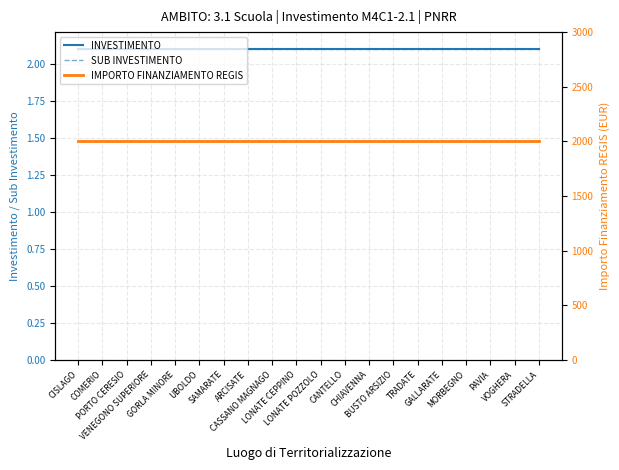

Rank the categories by SUB INVESTIMENTO value from lowest to highest.

CISLAGO, COMERIO, PORTO CERESIO, VENEGONO SUPERIORE, GORLA MINORE, UBOLDO, SAMARATE, ARCISATE, CASSANO MAGNAGO, LONATE CEPPINO, LONATE POZZOLO, CANTELLO, CHIAVENNA, BUSTO ARSIZIO, TRADATE, GALLARATE, MORBEGNO, PAVIA, VOGHERA, STRADELLA